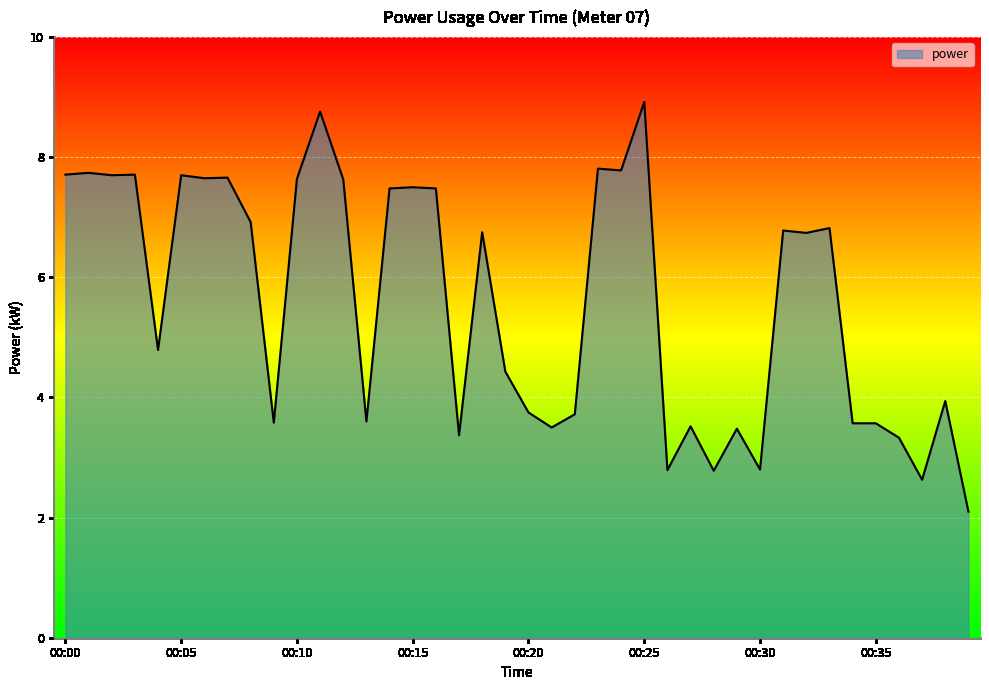

What is the sum of all values?

224.1